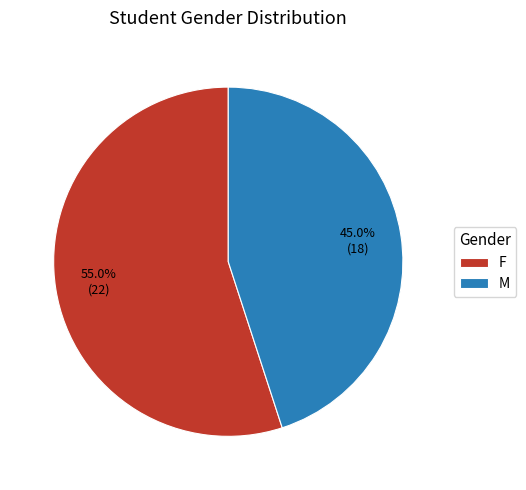

Which slice is the largest?

F